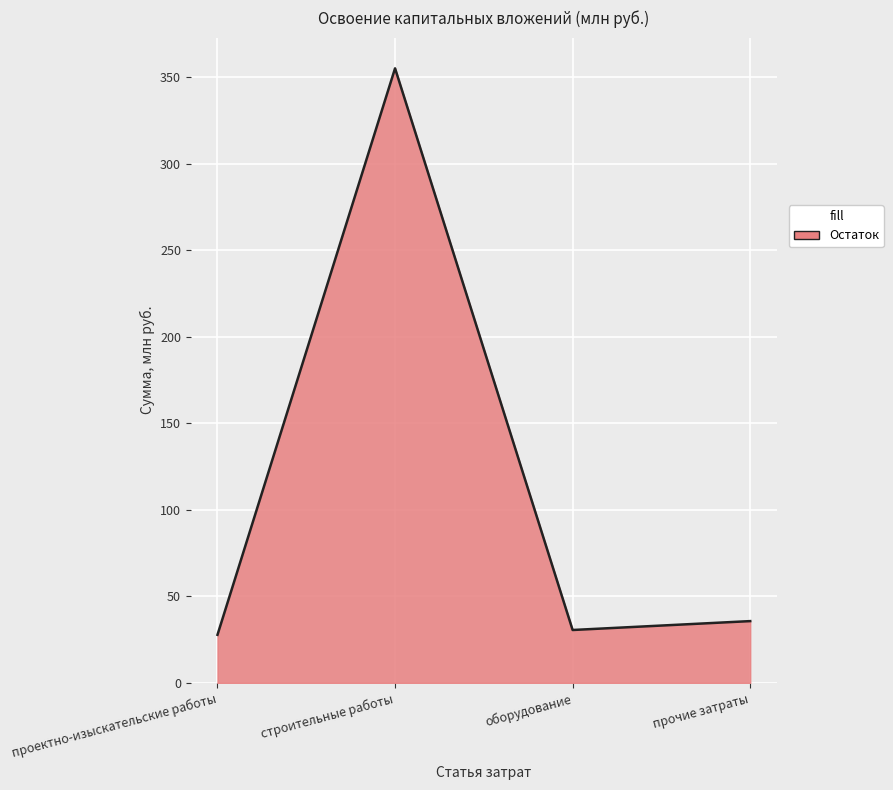

Where is the first local minimum?

оборудование